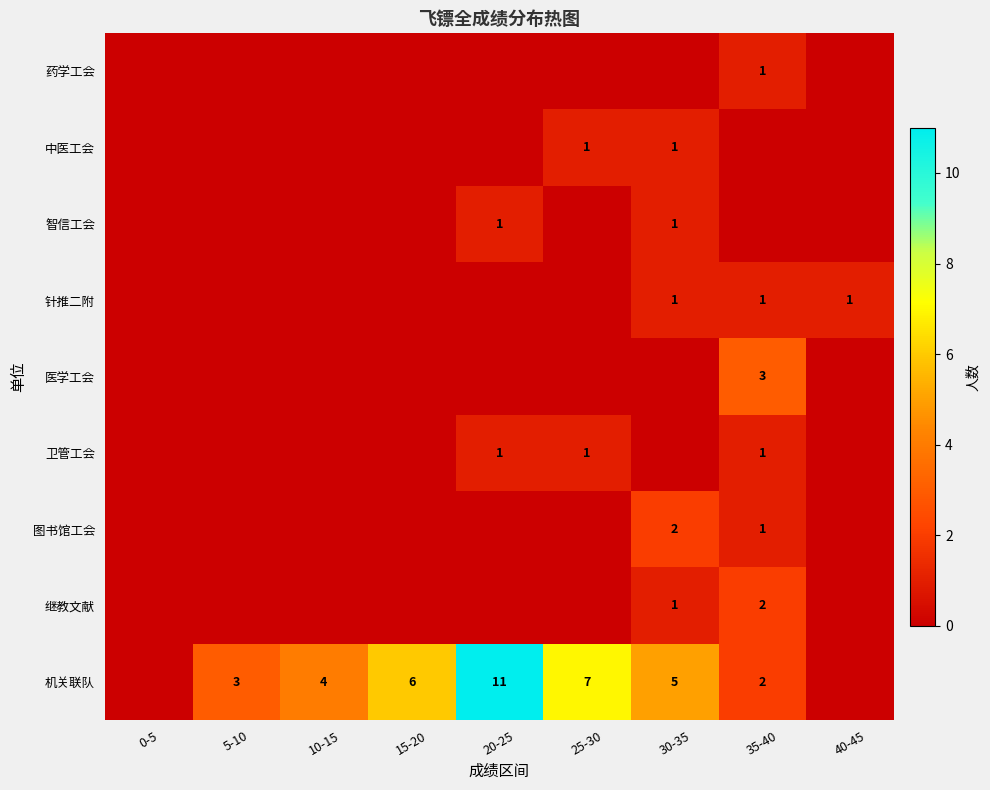

Is it true that 智信工会 equals 1 at 20-25?

True